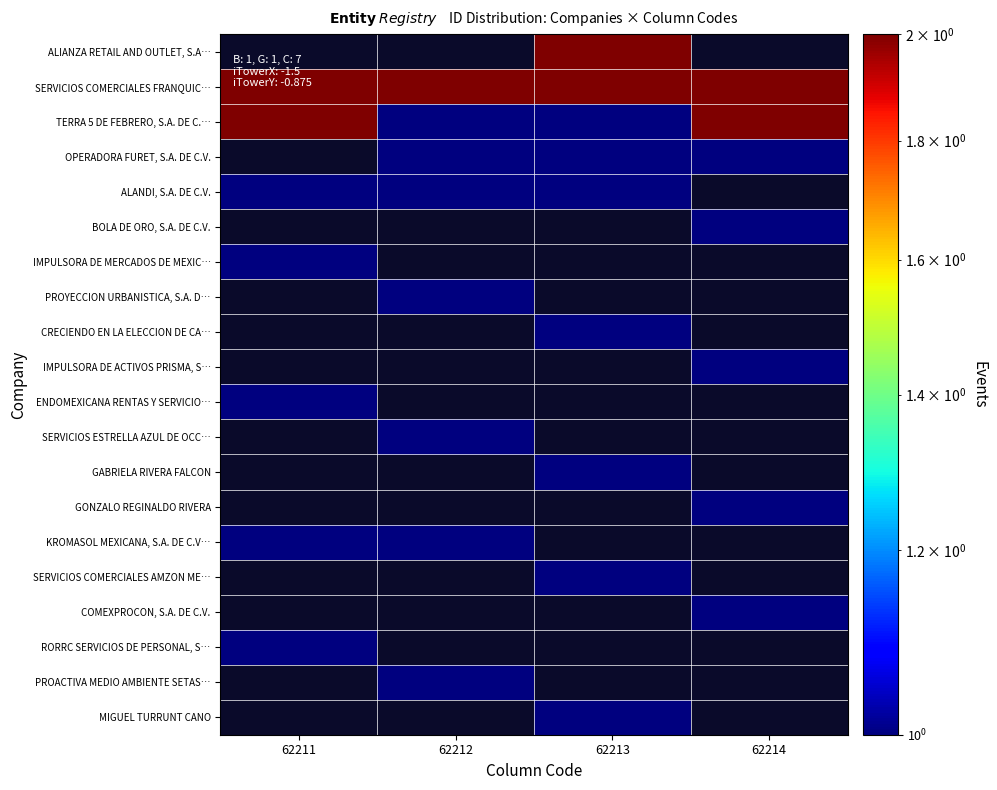

List the series in order of their peak value, highest first.

ALIANZA RETAIL AND OUTLET, S.A…, SERVICIOS COMERCIALES FRANQUIC…, TERRA 5 DE FEBRERO, S.A. DE C.…, OPERADORA FURET, S.A. DE C.V., ALANDI, S.A. DE C.V., BOLA DE ORO, S.A. DE C.V., IMPULSORA DE MERCADOS DE MEXIC…, PROYECCION URBANISTICA, S.A. D…, CRECIENDO EN LA ELECCION DE CA…, IMPULSORA DE ACTIVOS PRISMA, S…, ENDOMEXICANA RENTAS Y SERVICIO…, SERVICIOS ESTRELLA AZUL DE OCC…, GABRIELA RIVERA FALCON, GONZALO REGINALDO RIVERA, KROMASOL MEXICANA, S.A. DE C.V…, SERVICIOS COMERCIALES AMZON ME…, COMEXPROCON, S.A. DE C.V., RORRC SERVICIOS DE PERSONAL, S…, PROACTIVA MEDIO AMBIENTE SETAS…, MIGUEL TURRUNT CANO